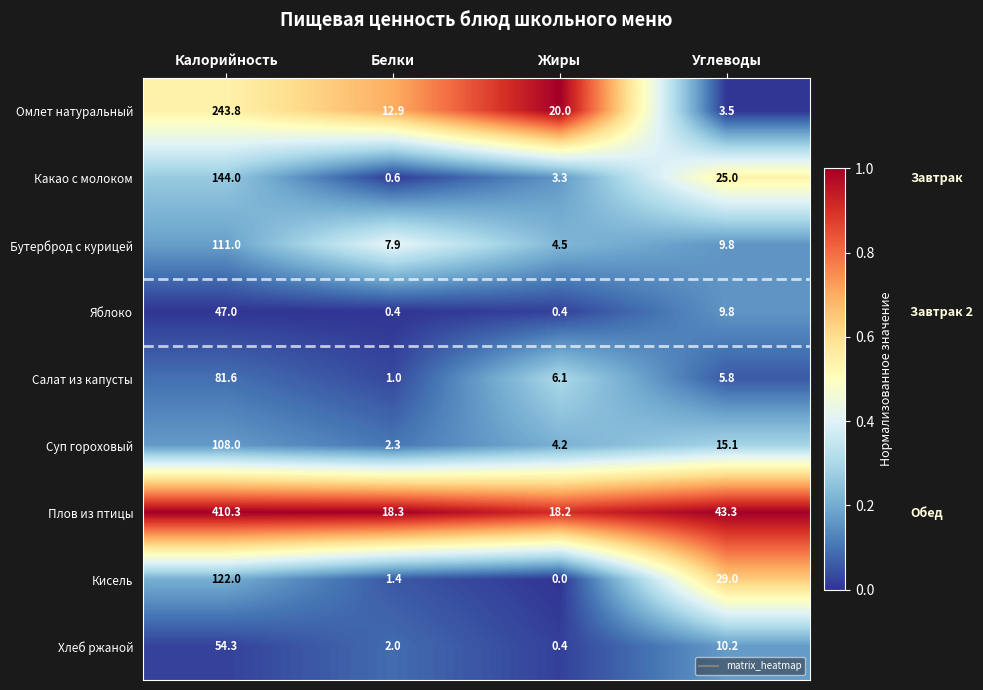

Rank the series by their maximum value, from highest to lowest.

Плов из птицы, Омлет натуральный, Какао с молоком, Кисель, Бутерброд с курицей, Суп гороховый, Салат из капусты, Хлеб ржаной, Яблоко